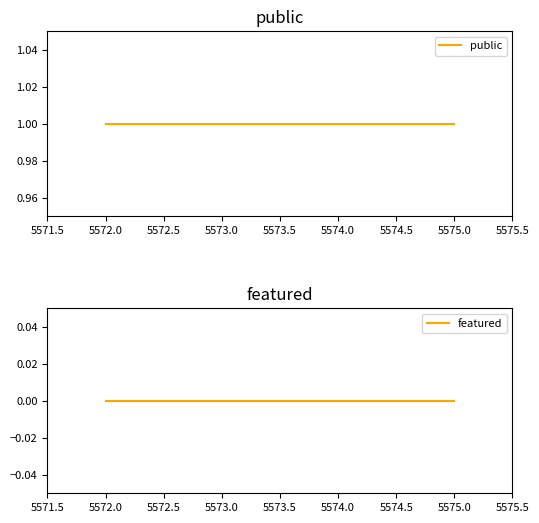

What is the label of the 3rd point from the right?

5573.0